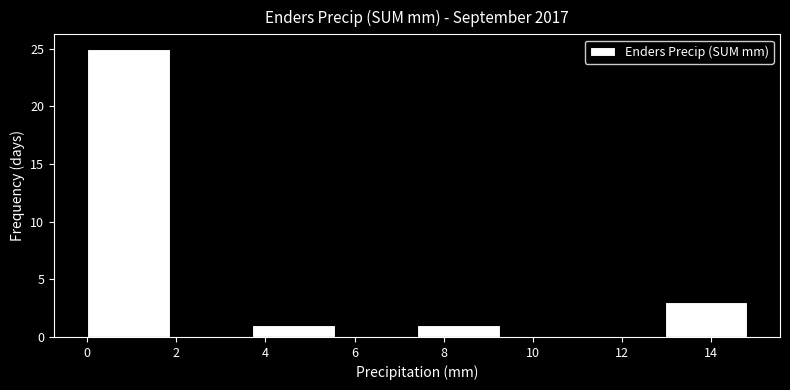

Reading left to right, list every bar in this chart as the range it spans on the x-axis followed by its height. Neither the bar edges nor the heights are printed on the chart, so give them approximately, as read against the axes.

0.00 to 1.85: 25
1.85 to 3.70: 0
3.70 to 5.55: 1
5.55 to 7.40: 0
7.40 to 9.25: 1
9.25 to 11.10: 0
11.10 to 12.95: 0
12.95 to 14.80: 3